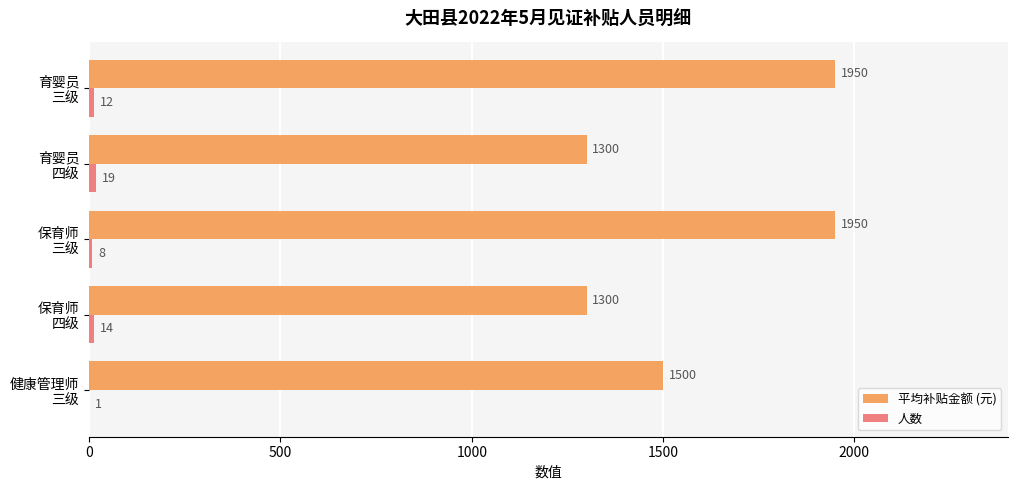

What is the sum of all 平均补贴金额 (元) values?

8000